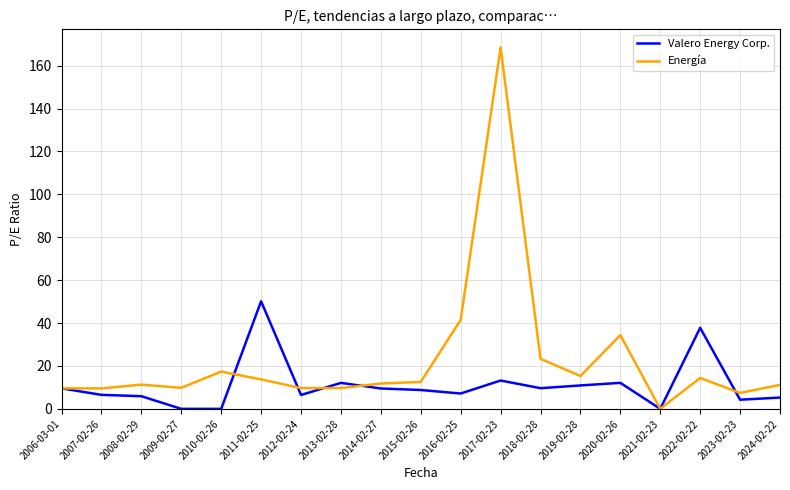

What is the difference between the second highest and second lowest values in the Energía series?

34.1